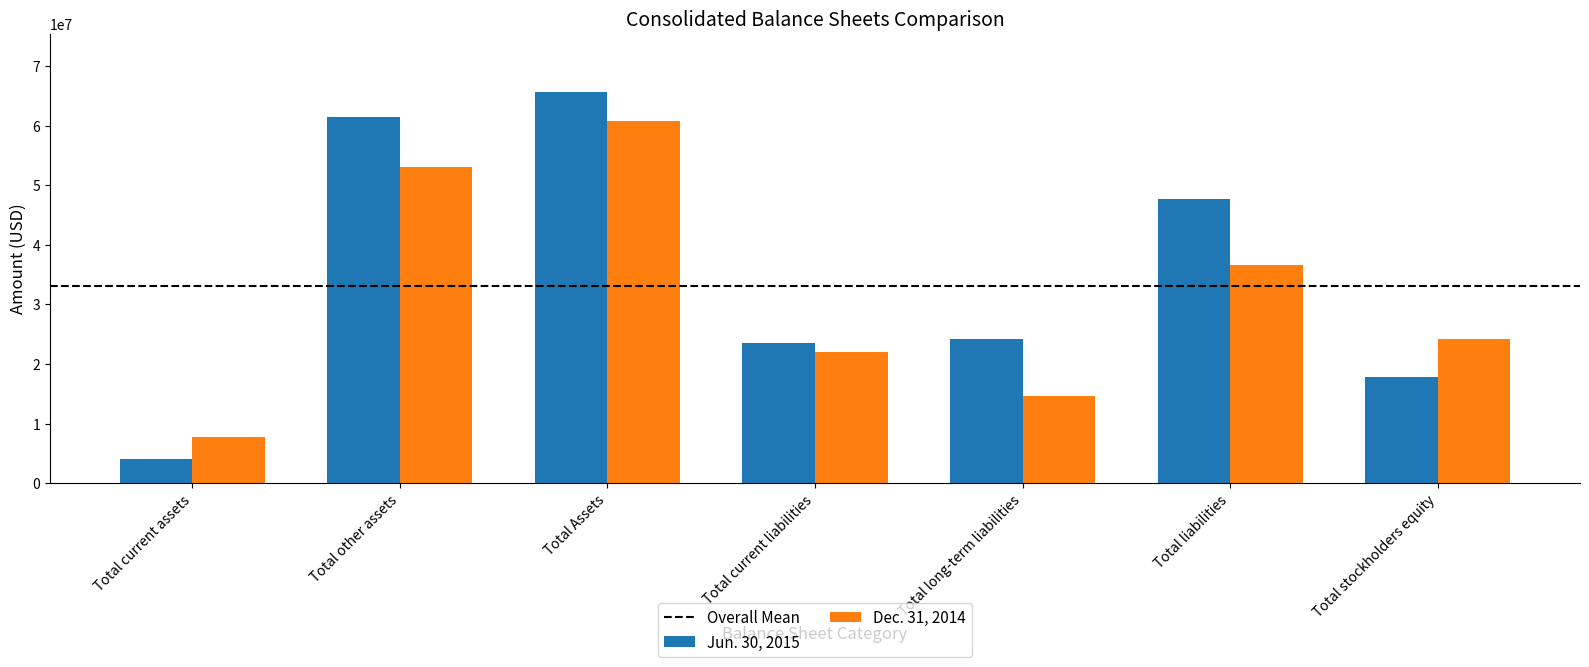

How many categories are shown in the chart?

7